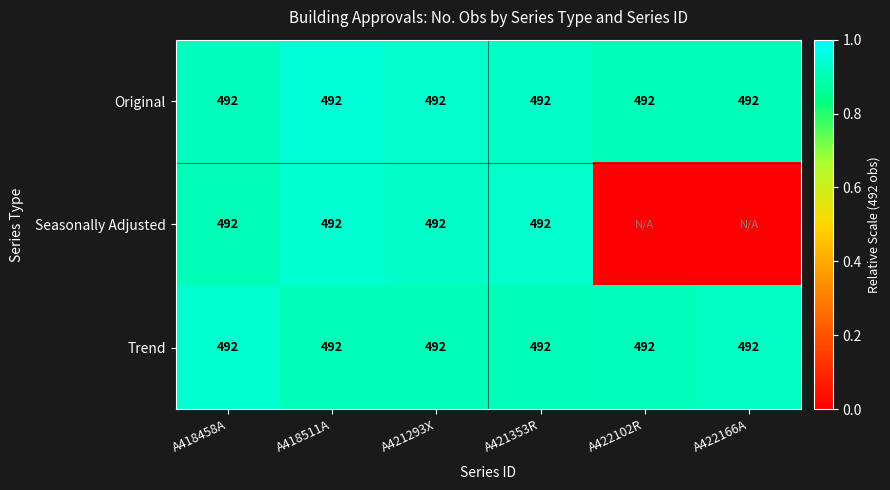

What is the total value across all series at A418511A?

1476